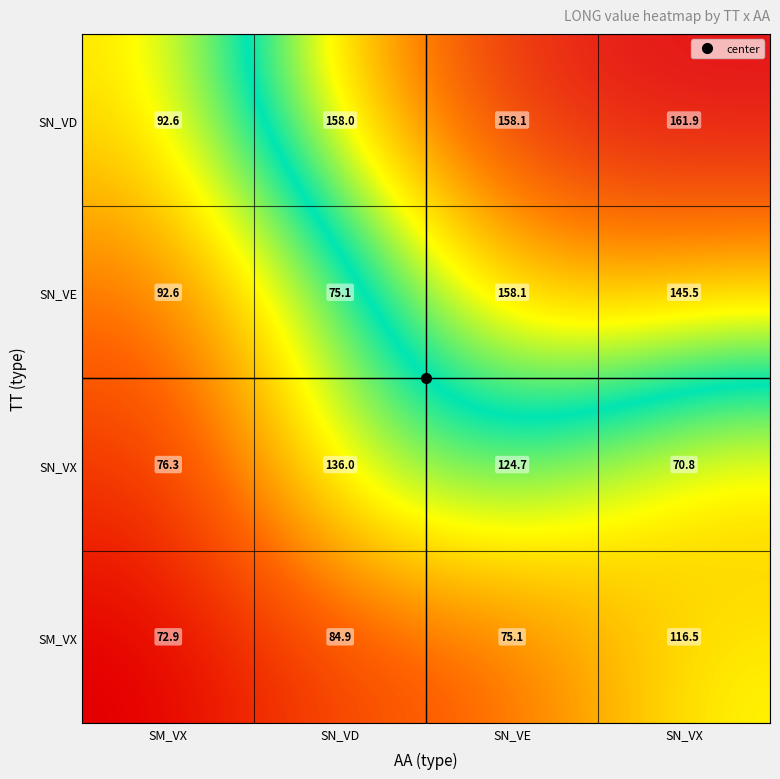

What is the sum of all SM_VX values?

349.4